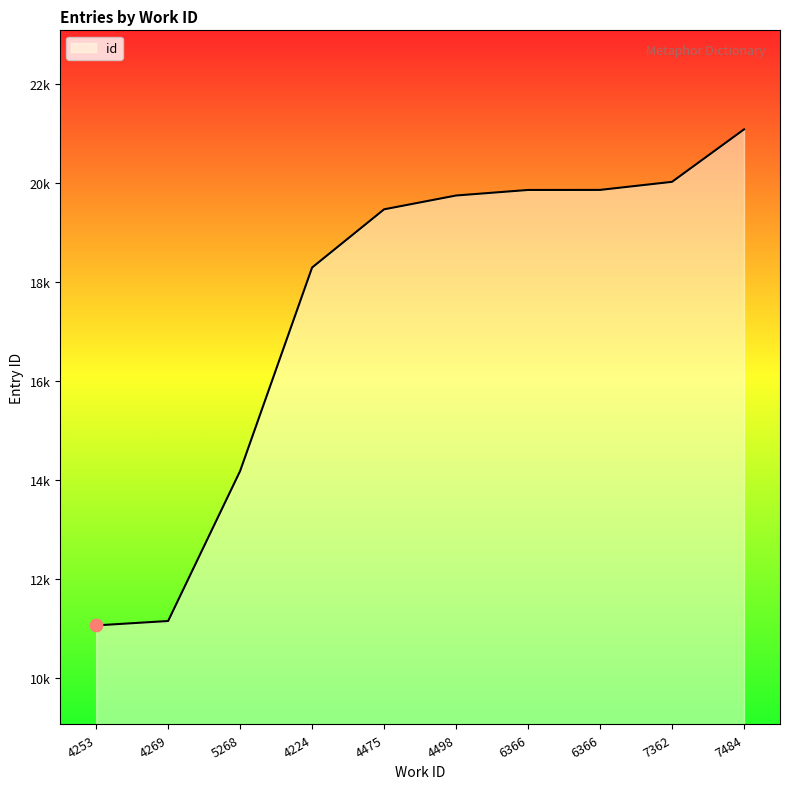

Which has a higher value, 4253 or 5268?

5268